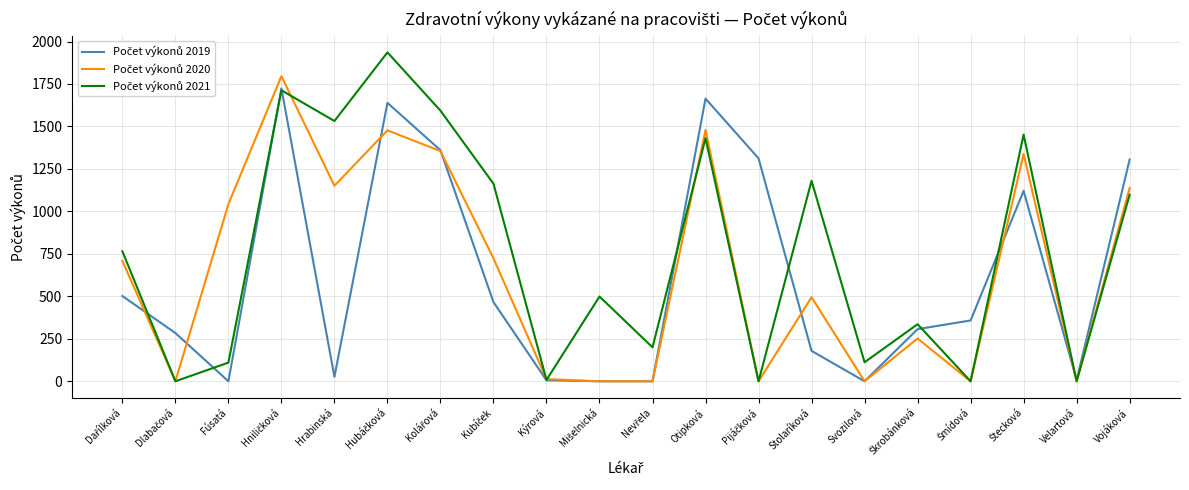

Does the chart have visible grid lines?

Yes